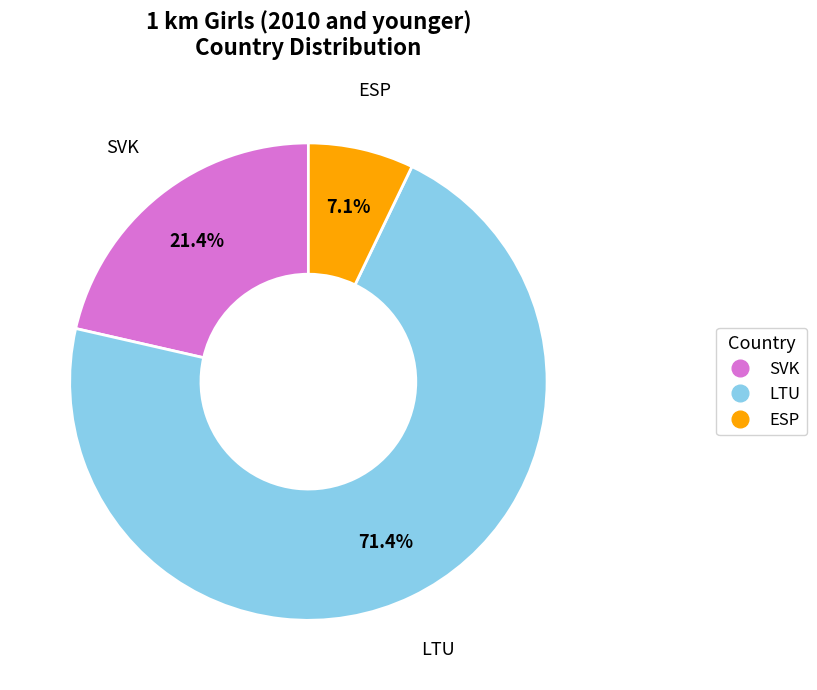

Is the sum of ESP and SVK greater than half?

No